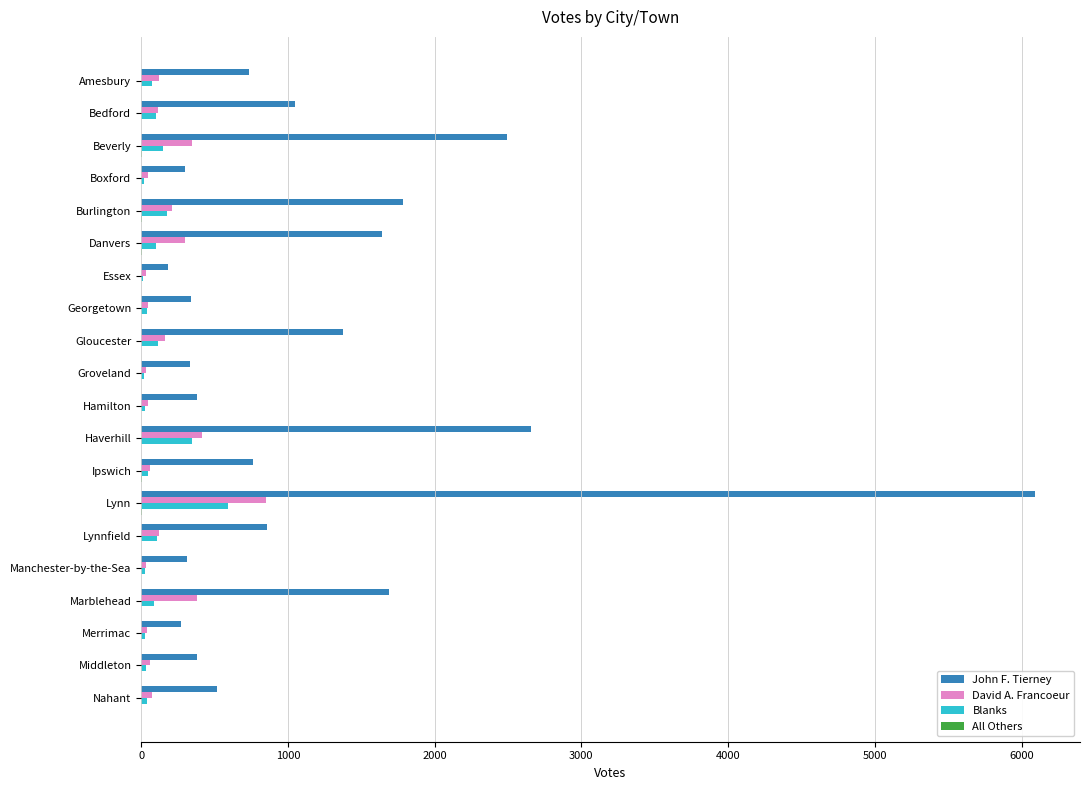

What is the sum of all John F. Tierney values?

24151